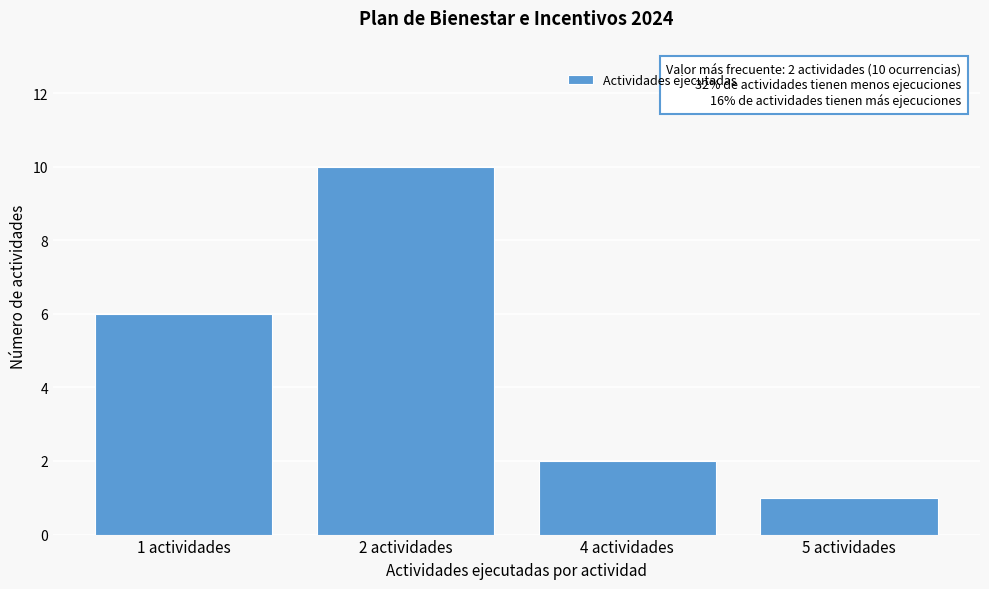

Reading left to right, transcribe all the data shown in this chart.

6	10	2	1